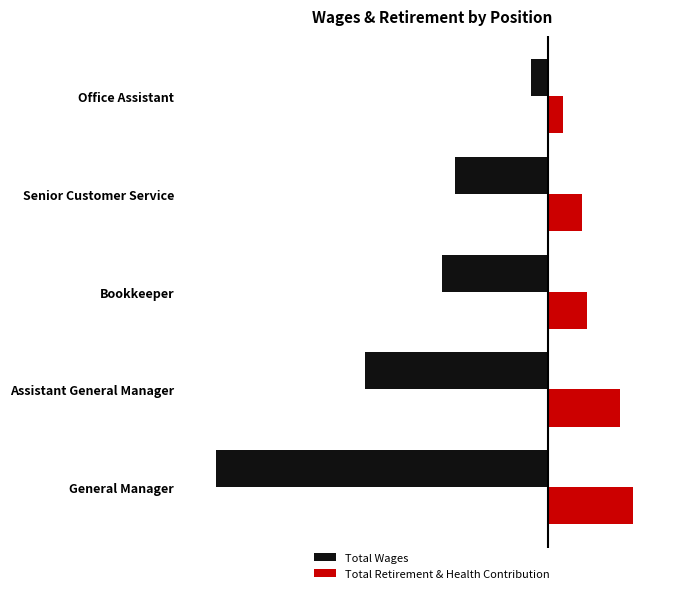

What is the sum of all Total Wages values?

-440701